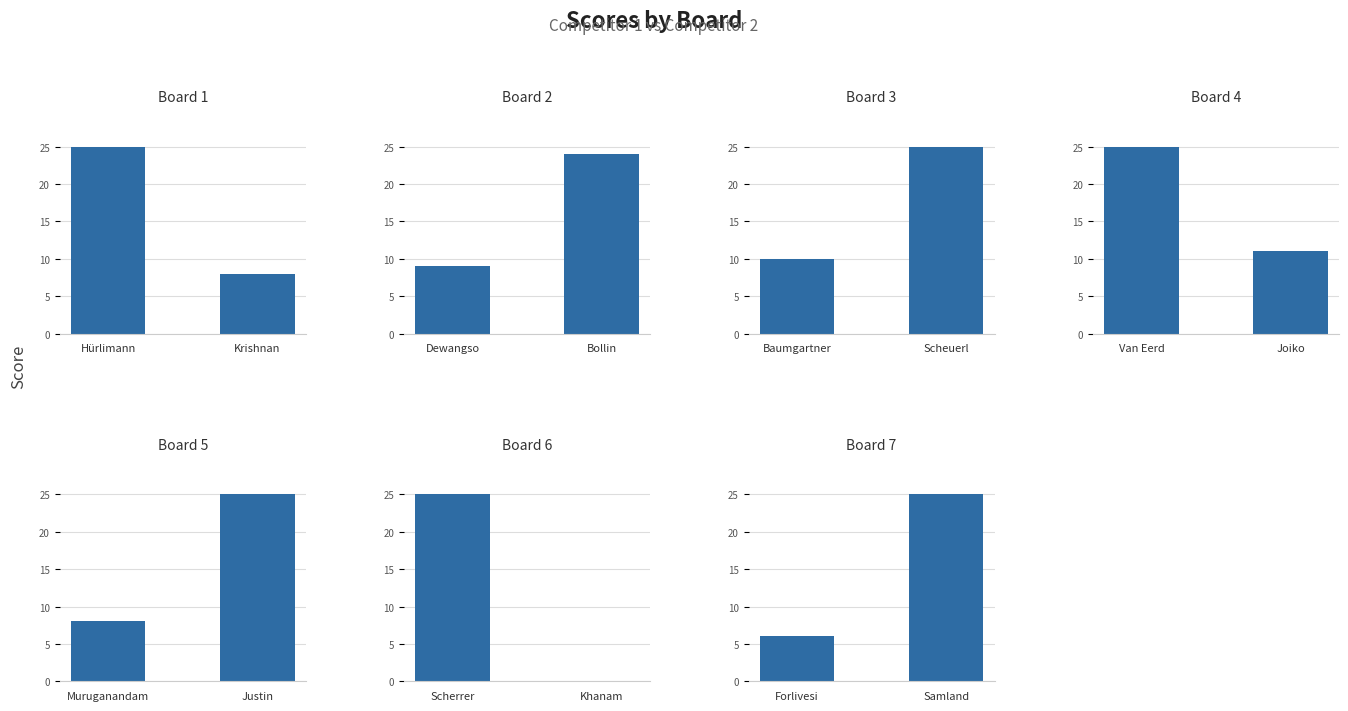

Reading left to right, extract all data points from this chart.

Score 1: Board 1=25	Board 2=9	Board 3=10	Board 4=25	Board 5=8	Board 6=25	Board 7=6
Score 2: Board 1=8	Board 2=24	Board 3=25	Board 4=11	Board 5=25	Board 6=0	Board 7=25